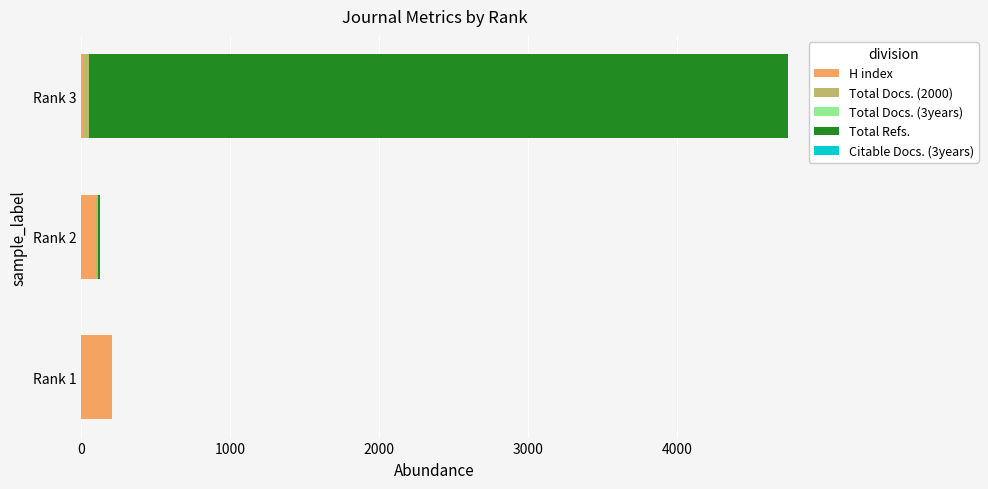

Which category has the highest value in the H index series?

Rank 1